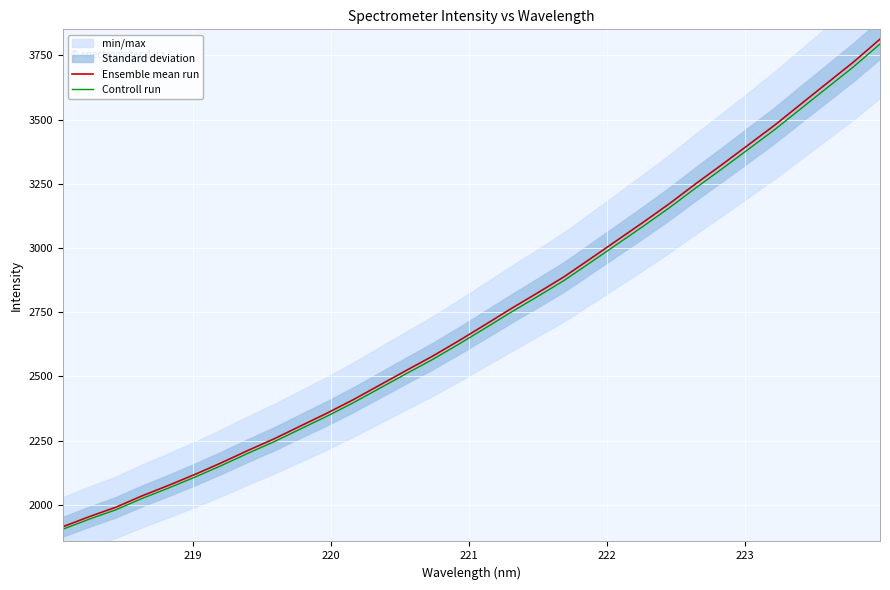

Rank the series by their average value, from lowest to highest.

Controll run, Ensemble mean run